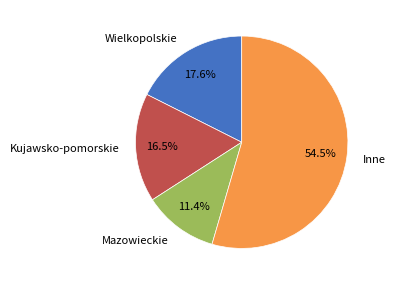

How many segments does this pie chart have?

4